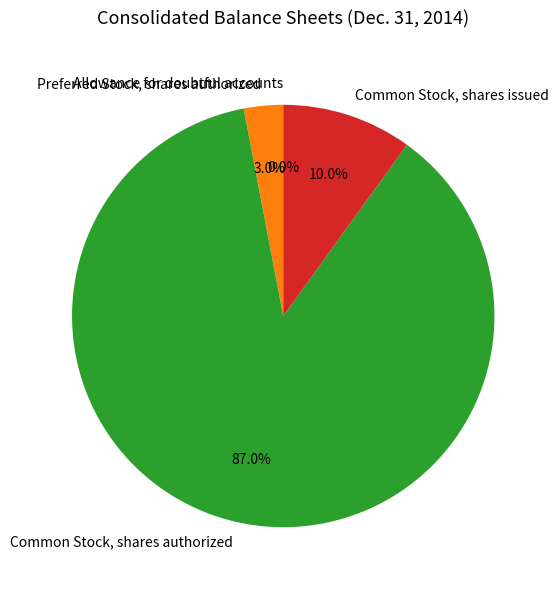

Which category accounts for the majority?

Common Stock, shares authorized